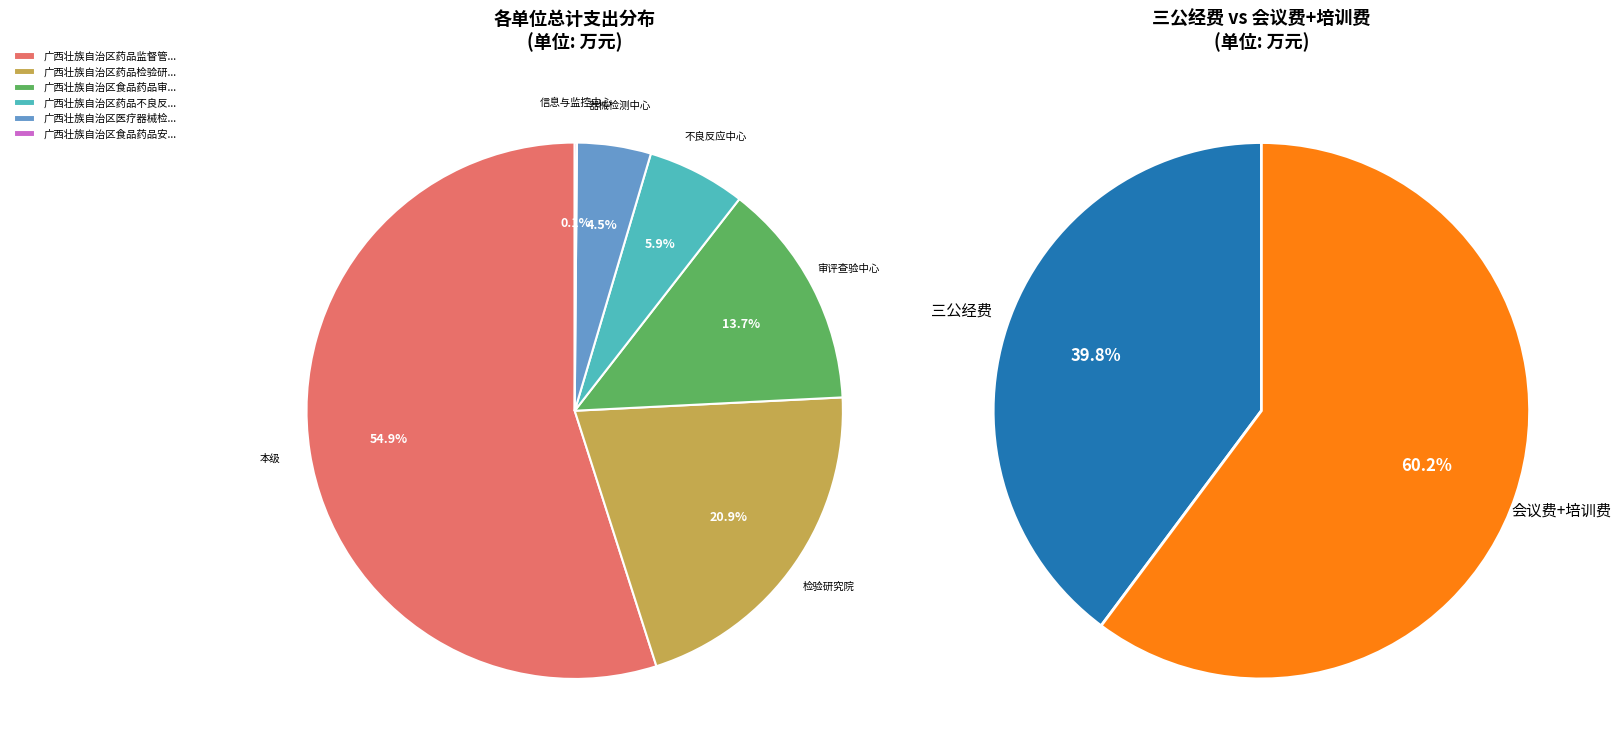

How many segments does this pie chart have?

6